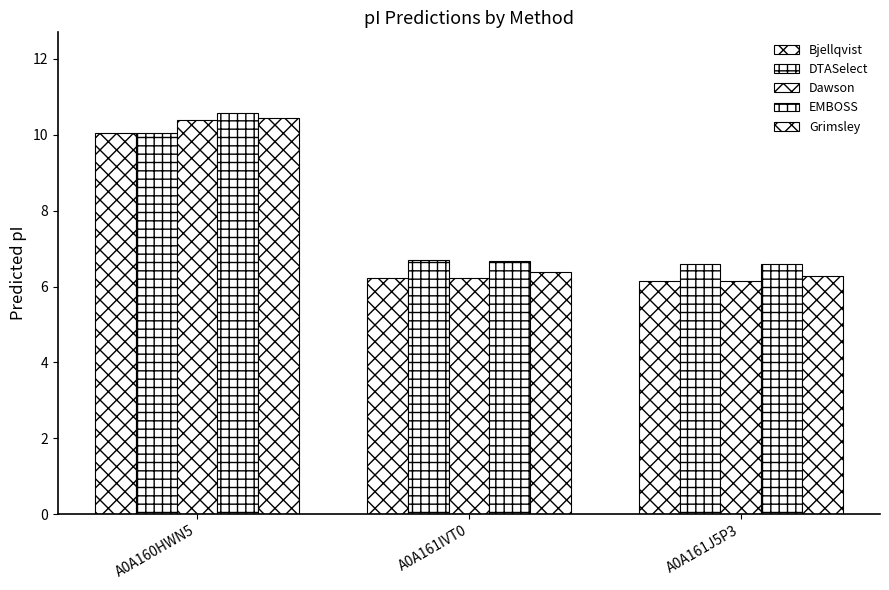

Where is Grimsley nearest to the value 8?

A0A161IVT0